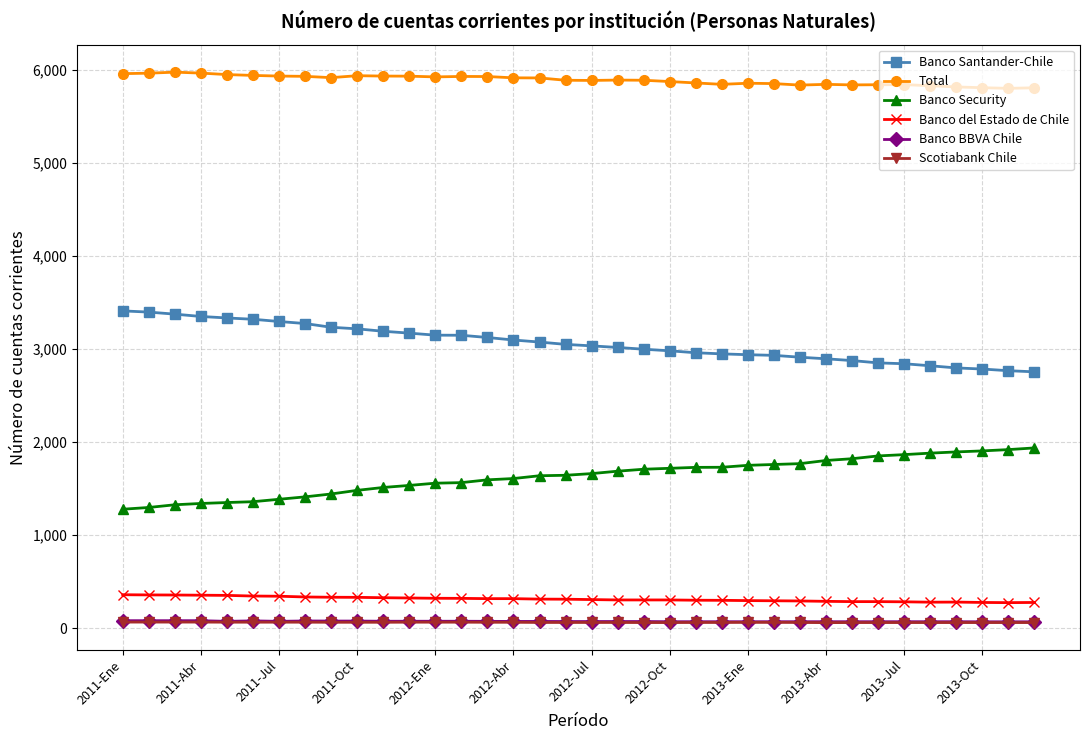

True or false: Banco BBVA Chile and Banco Security cross at least once.

False